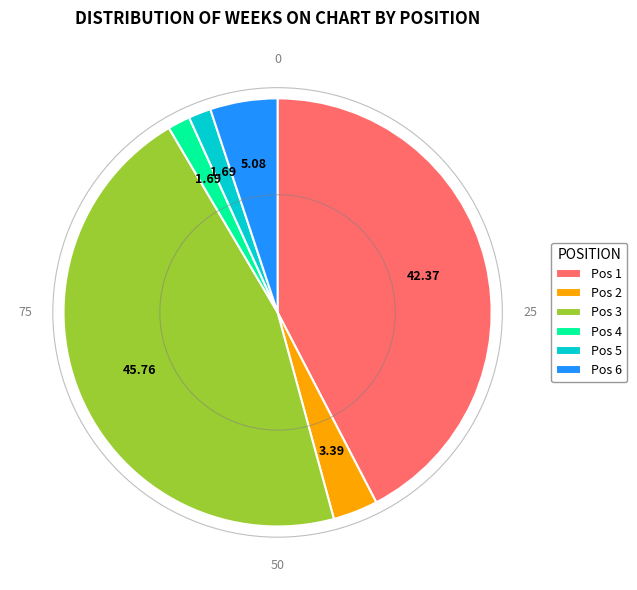

Is there a majority slice in this chart?

No